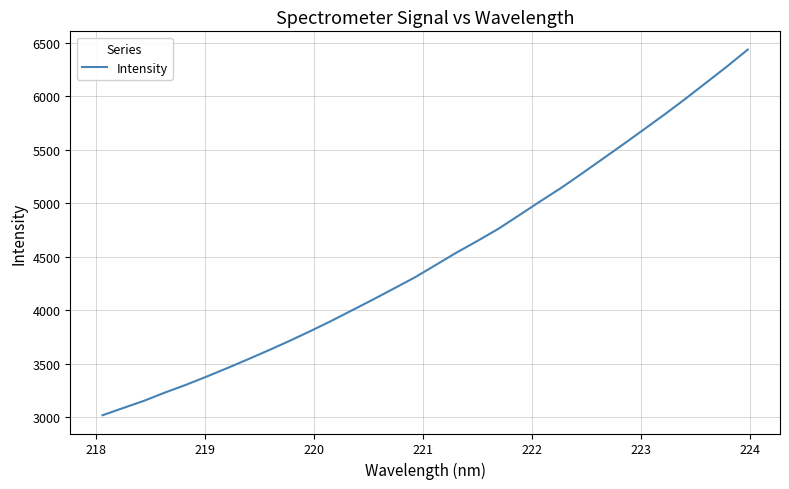

Reading left to right, list all the values displayed in this chart.

3021.1	3089.1	3156.4	3233.3	3304.7	3382.0	3462.3	3545.0	3629.8	3717.4	3808.6	3903.6	4002.9	4102.8	4205.6	4308.8	4424.2	4540.2	4648.5	4760.9	4887.7	5015.7	5140.8	5274.7	5411.9	5549.3	5689.1	5830.1	5975.8	6126.4	6277.7	6435.3